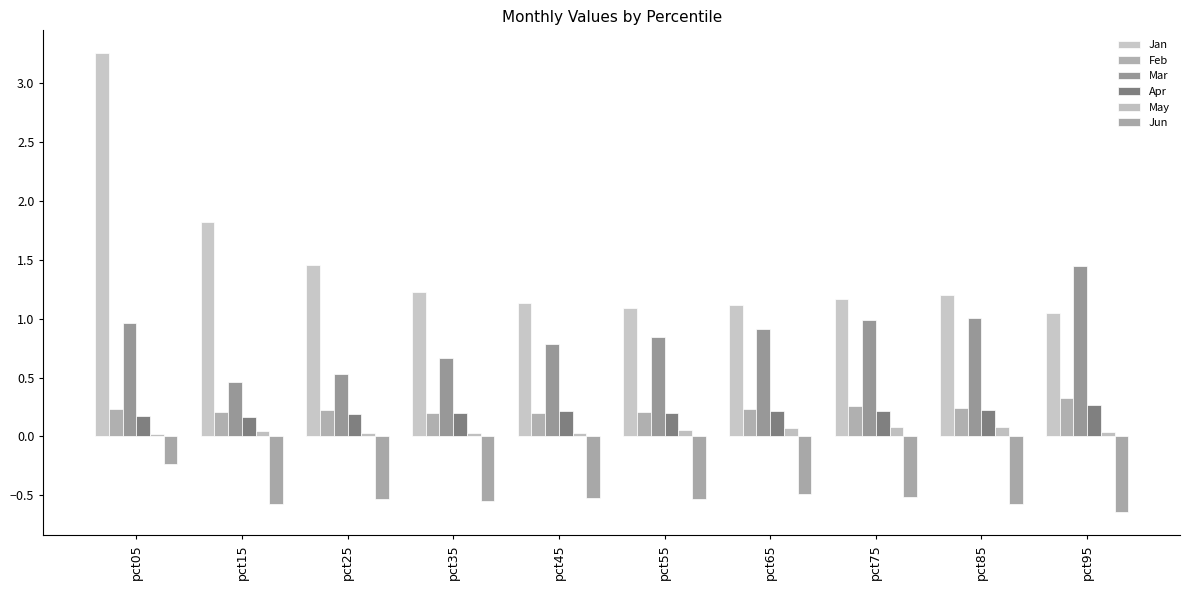

Rank the series at pct45 from highest to lowest value.

Jan, Mar, Apr, Feb, May, Jun